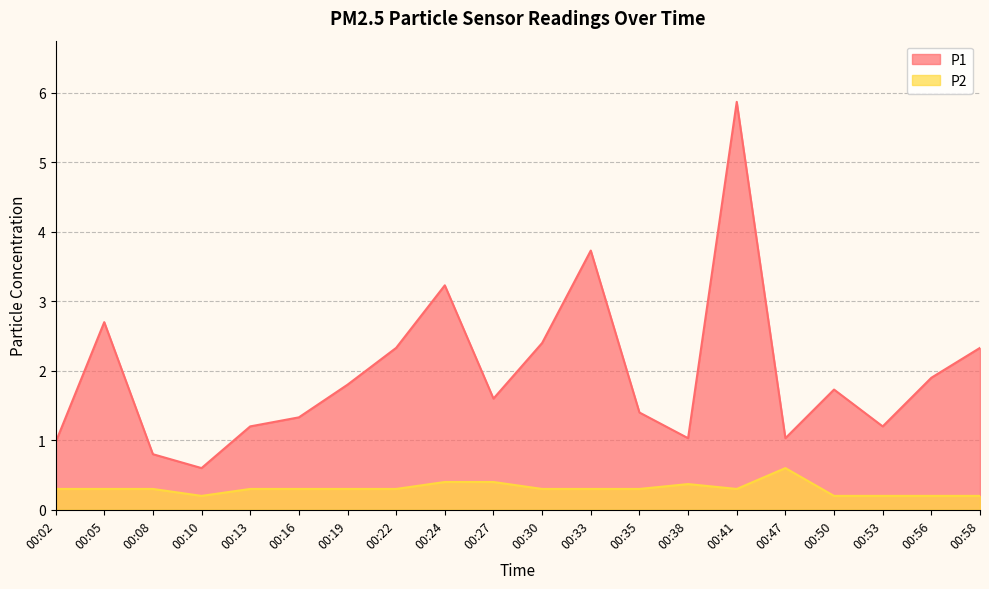

What is the value of the P2 point at the 17th from the left?

0.2